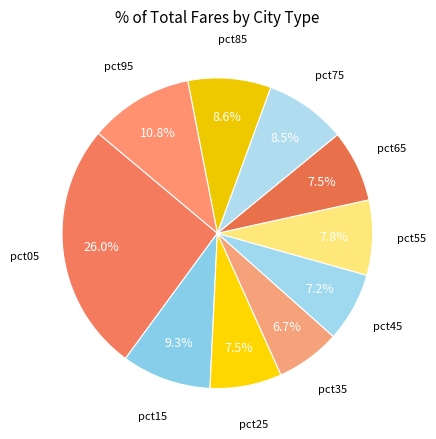

How many segments does this pie chart have?

10